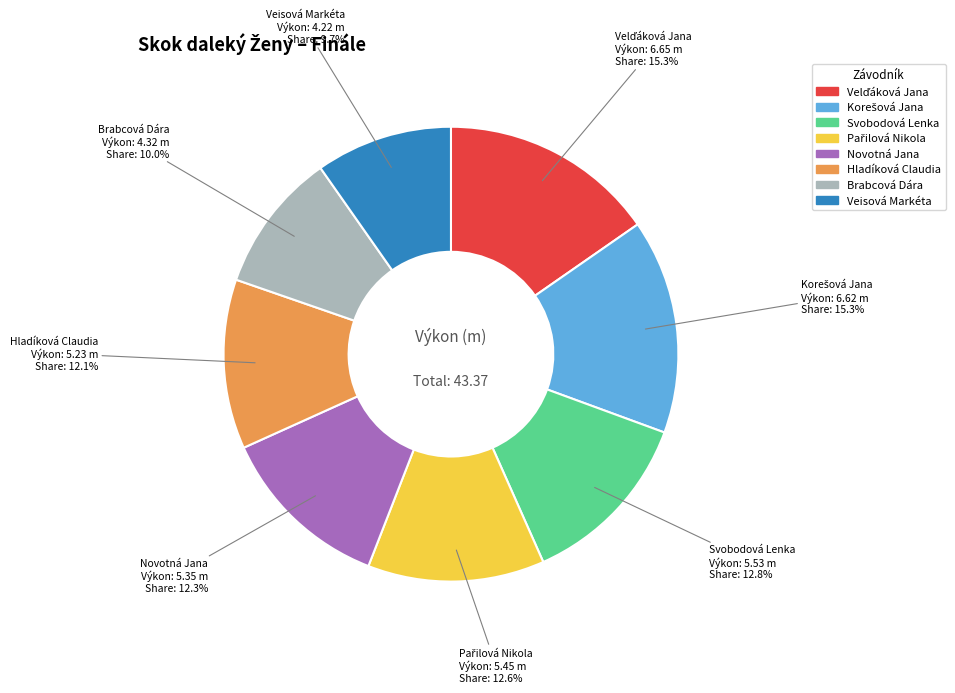

Do Svobodová Lenka and Brabcová Dára together represent more than half of the pie?

No